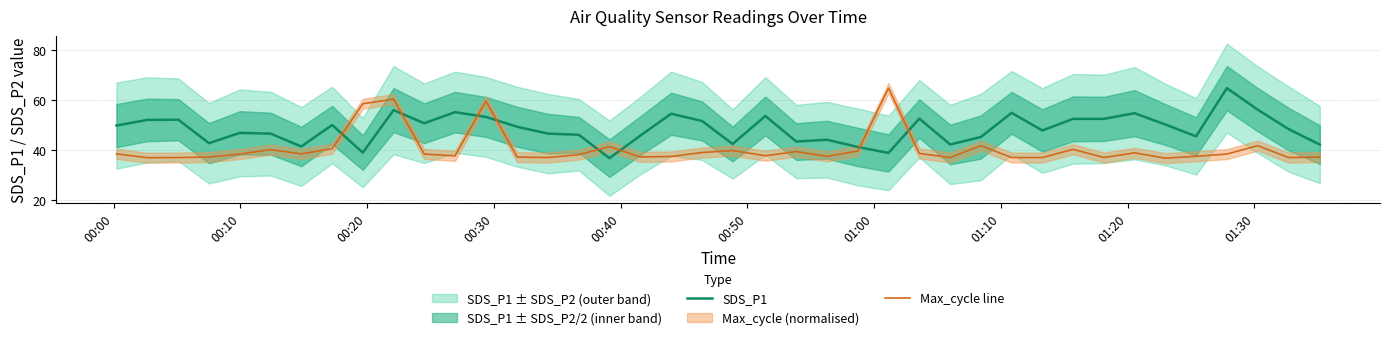

After their last crossing, which series has the higher values: SDS_P1 or Max_cycle line?

SDS_P1